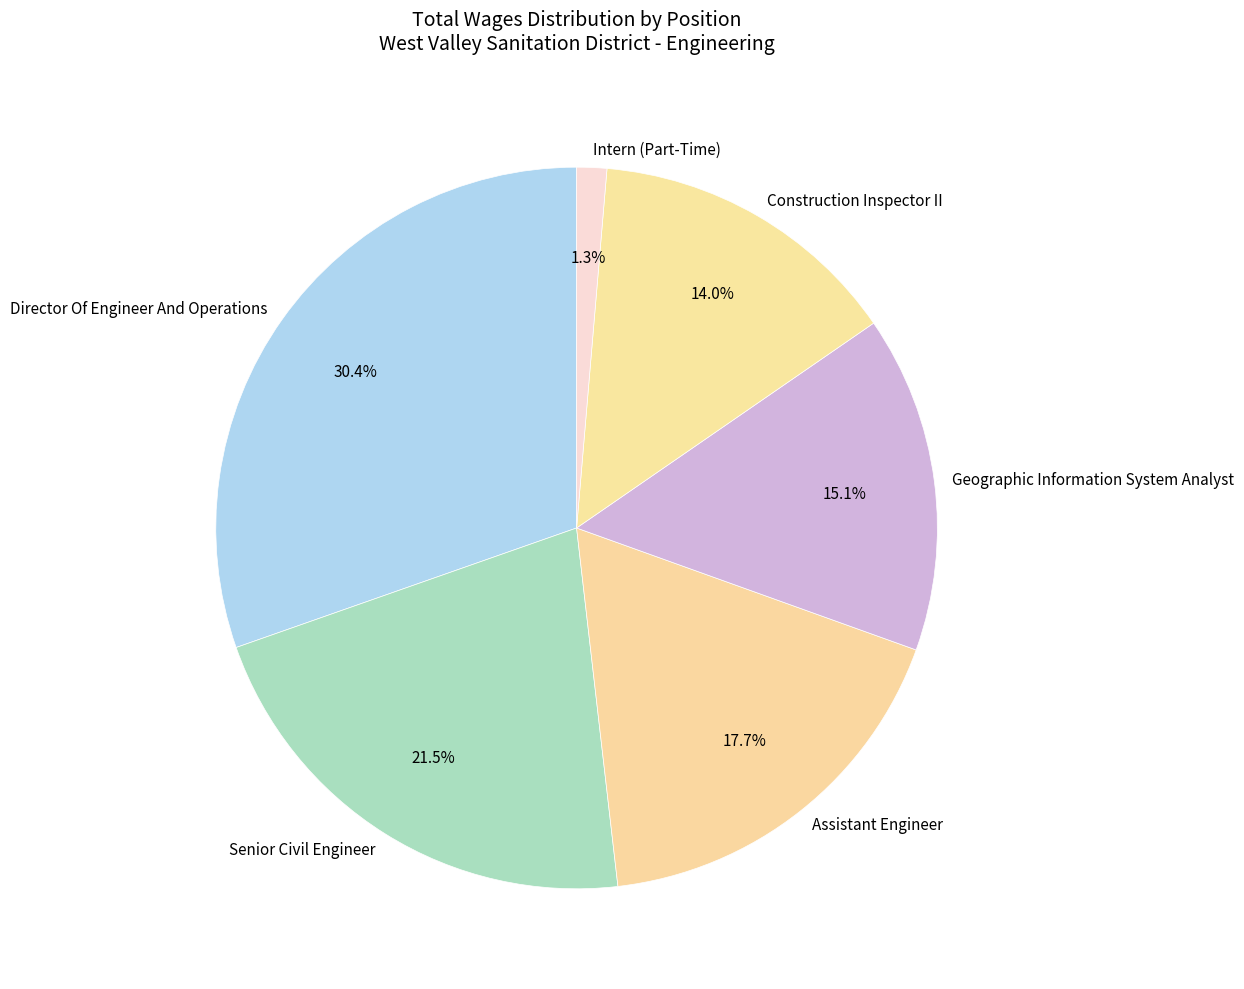

True or false: Construction Inspector II accounts for 21% of the total.

False